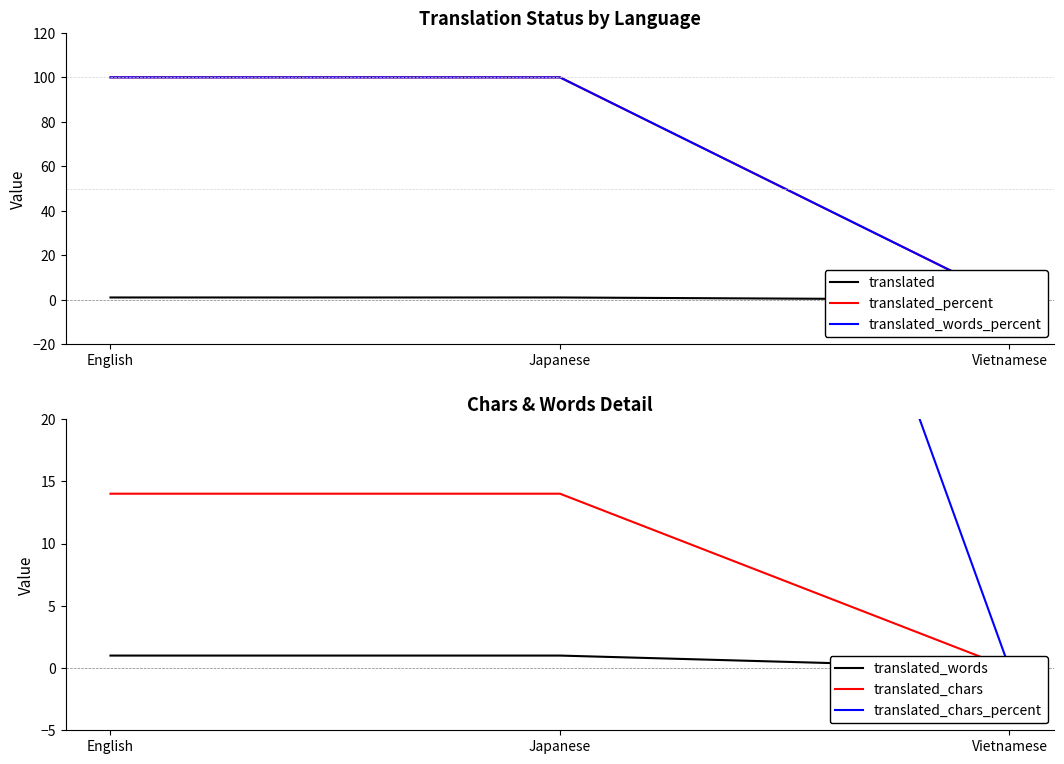

What is the approximate value of translated_chars_percent at Japanese, to the nearest 10?

100